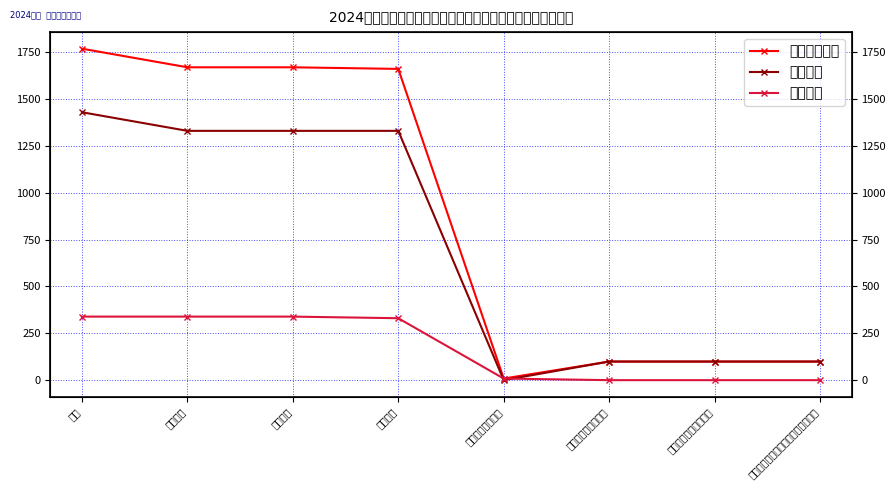

What is the difference between the 本年支出合计 values at 行政事业单位养老支出 and 其他普通教育支出?

90.7